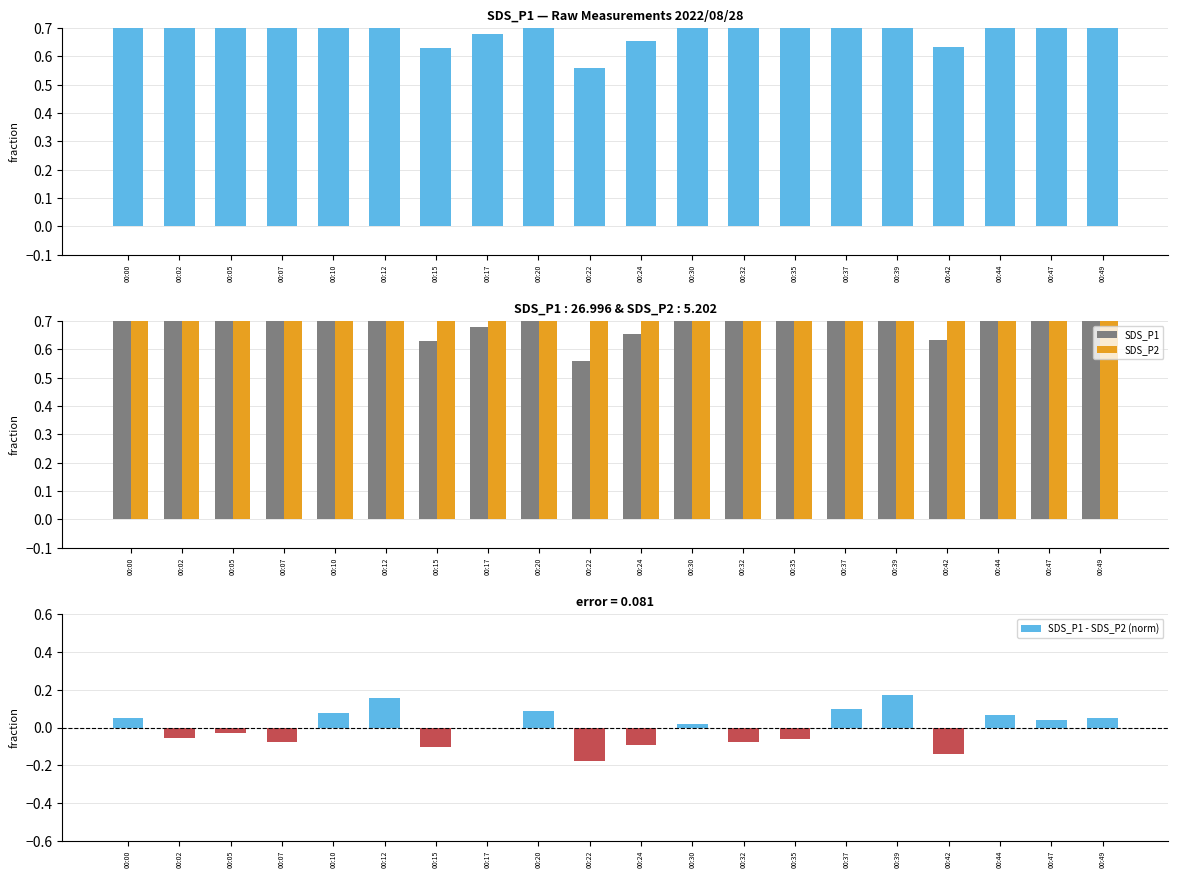

Does the chart contain stacked bars?

No